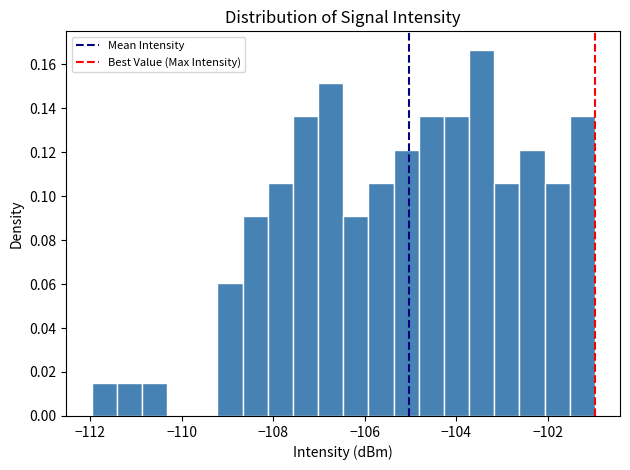

Around what value on the x-axis is the tallest bar? Give the approximate position of its centre, as read against the axis.

-103.4